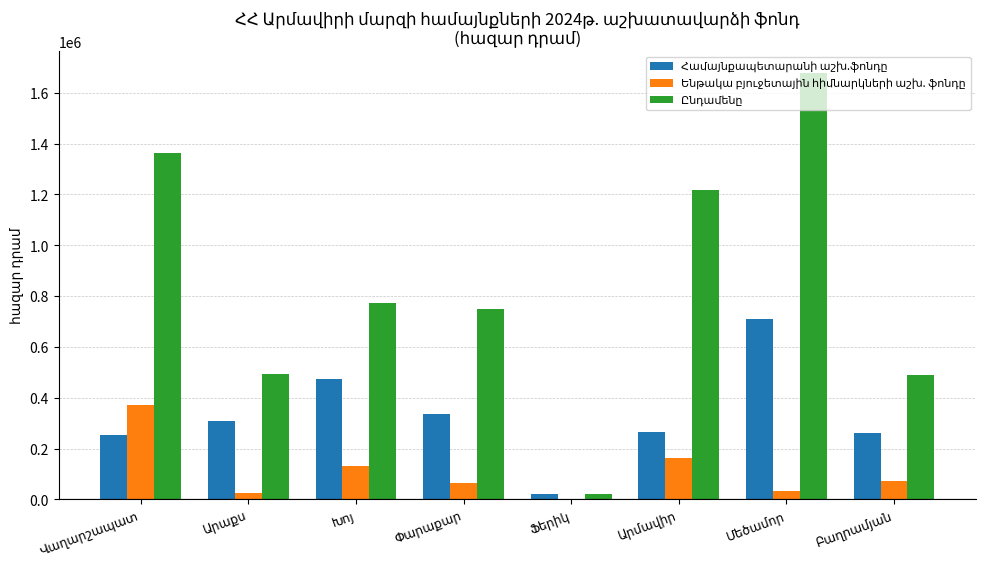

Are the bars horizontal?

No